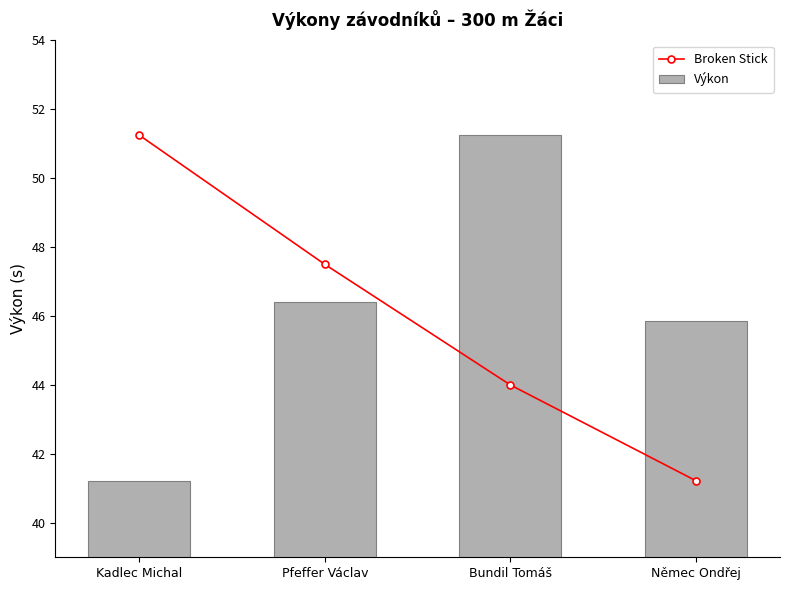

The value of Broken Stick at Kadlec Michal is 51.2. True or false?

True